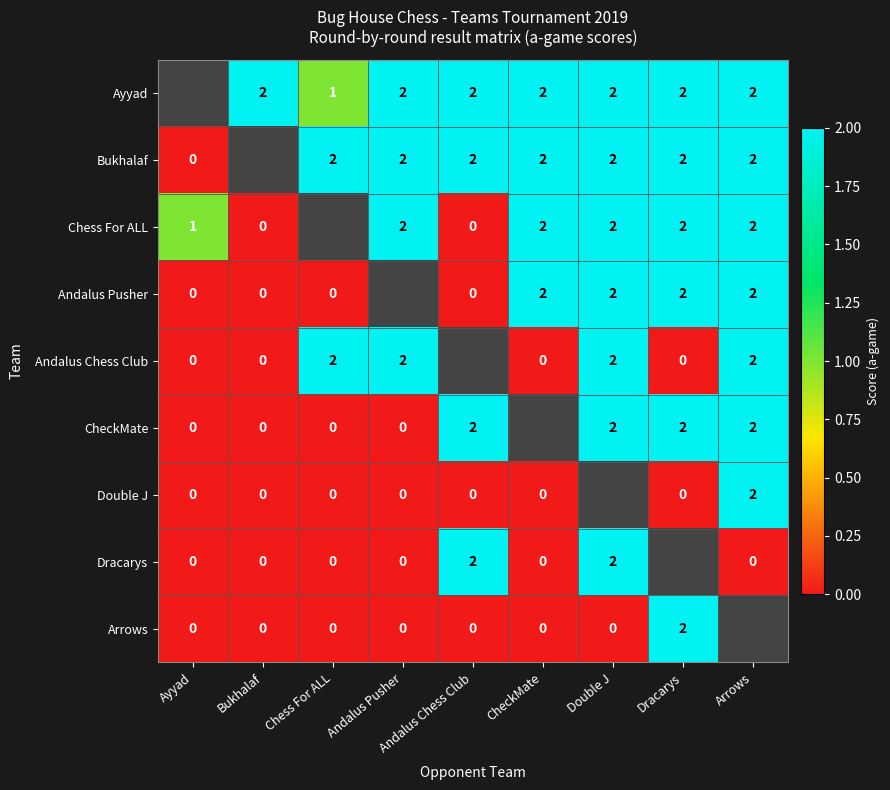

The CheckMate series shows 2 at Dracarys. True or false?

True